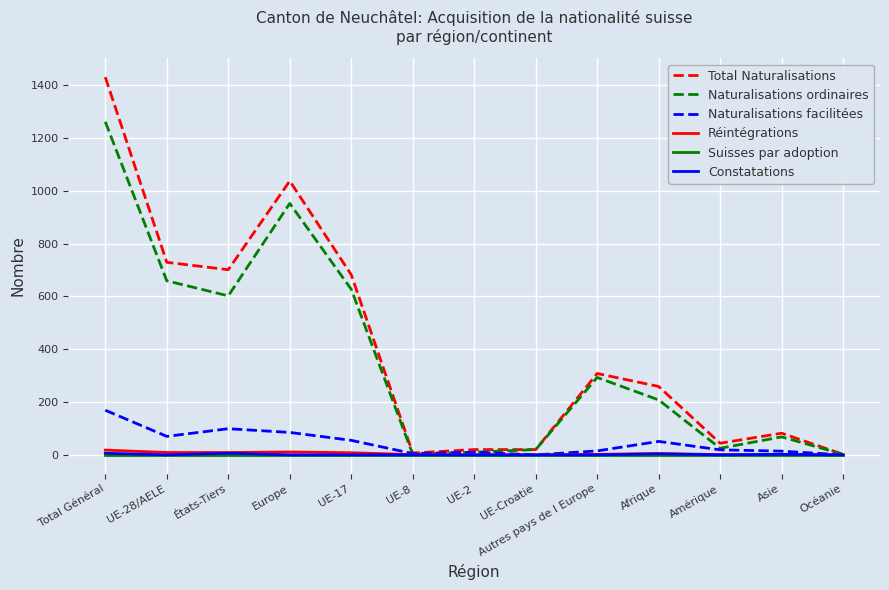

Between UE-17 and Asie, which series saw the biggest shift?

Total Naturalisations